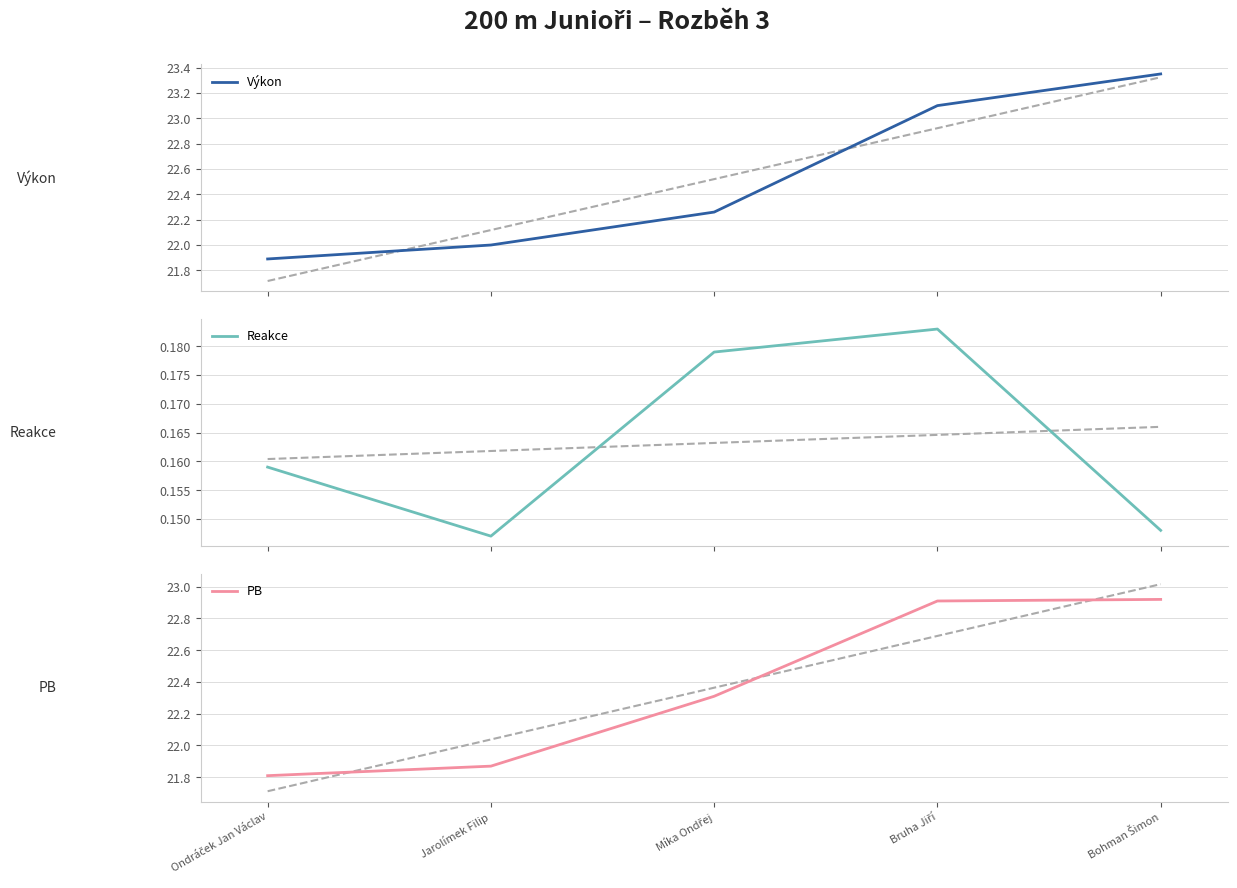

What position from the left is Míka Ondřej?

3